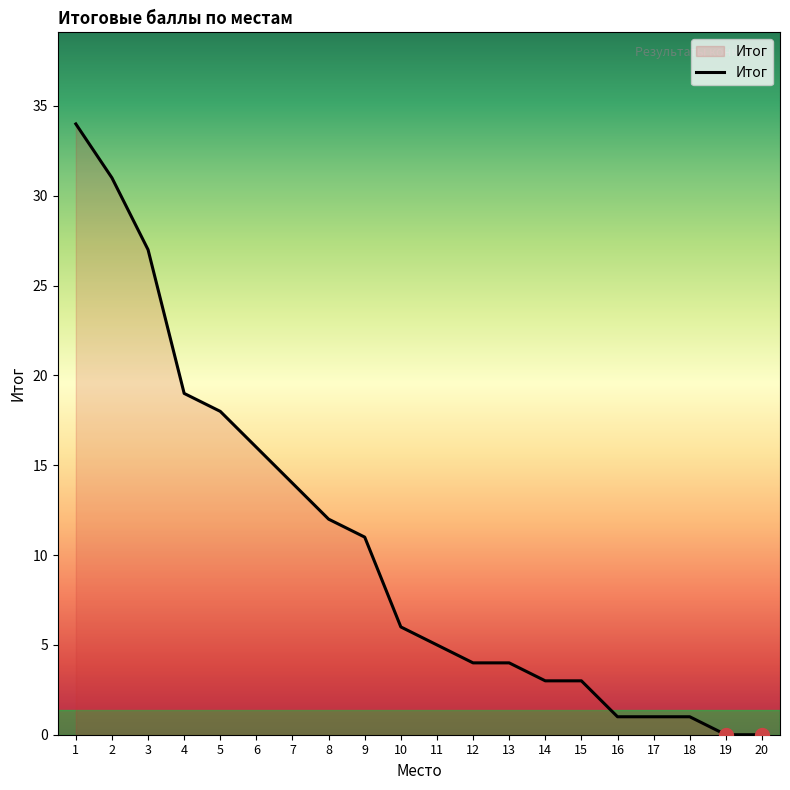

True or false: the data shows 1 at 16.

True